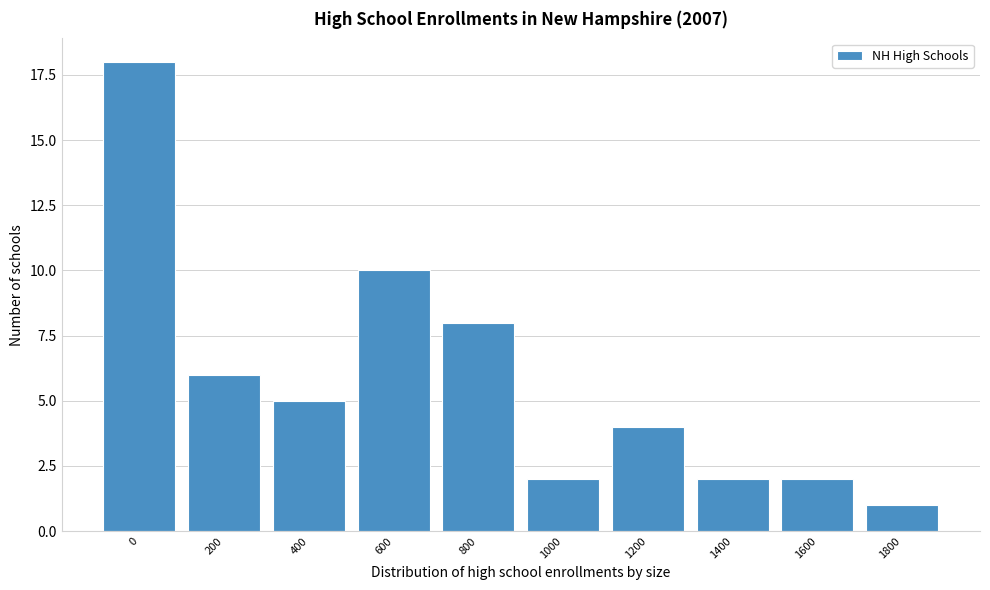

Reading left to right, extract all data points from this chart.

18	6	5	10	8	2	4	2	2	1